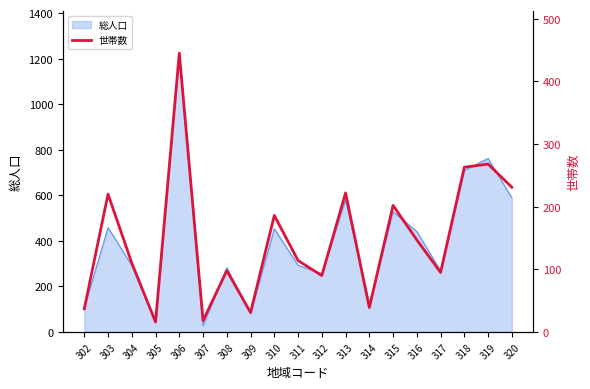

Which category has the highest value in the 総人口 series?

306